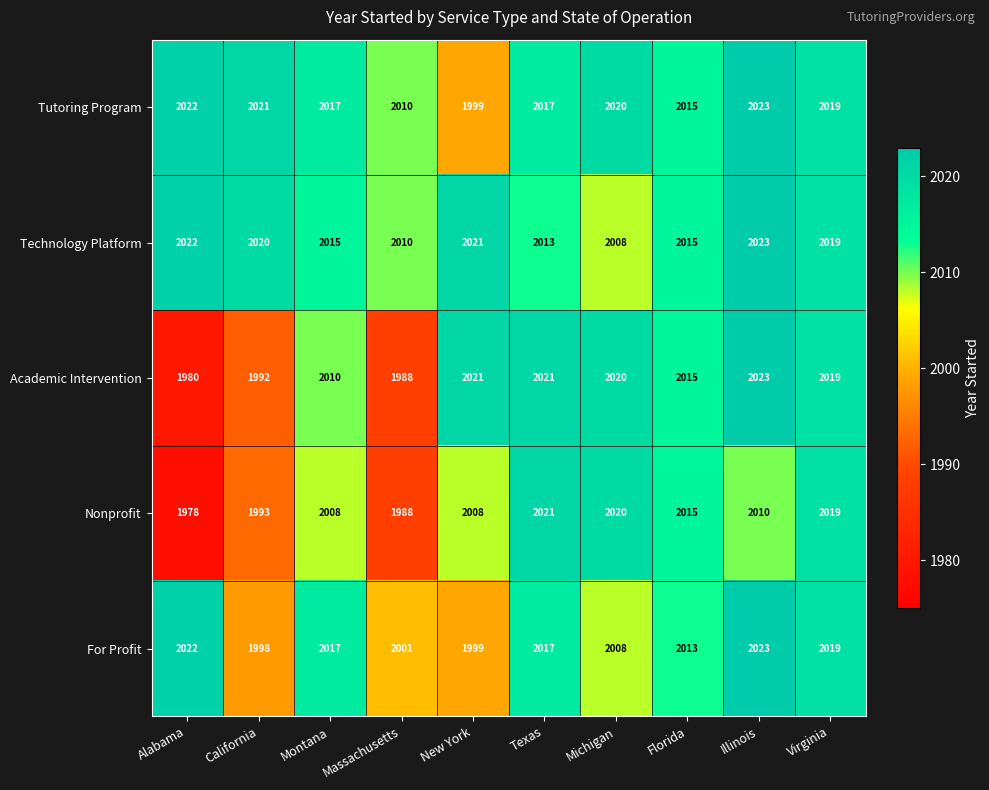

At which category does the chart reach its minimum across all series?

Alabama